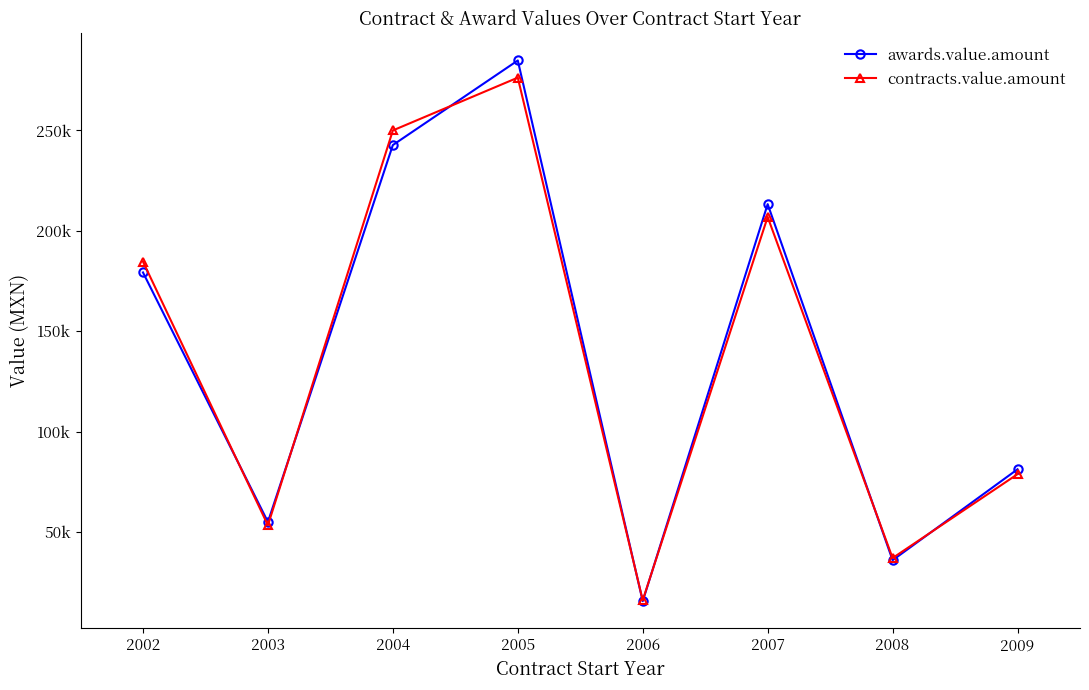

How many interior local peaks does the awards.value.amount series have?

2